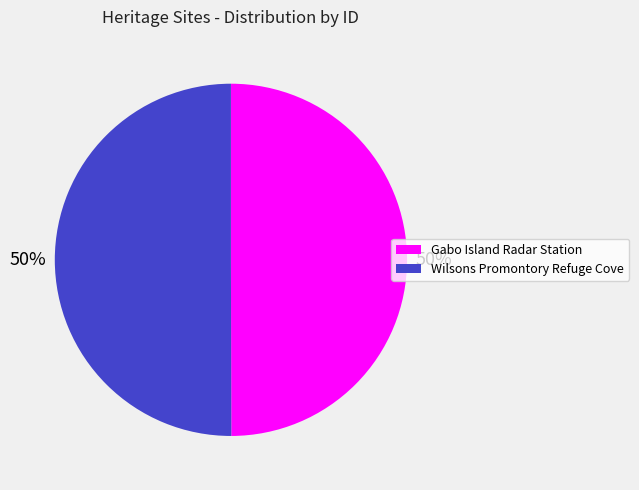

What is the ratio of the value at Wilsons Promontory Refuge Cove to the value at Gabo Island Radar Station?

1.0